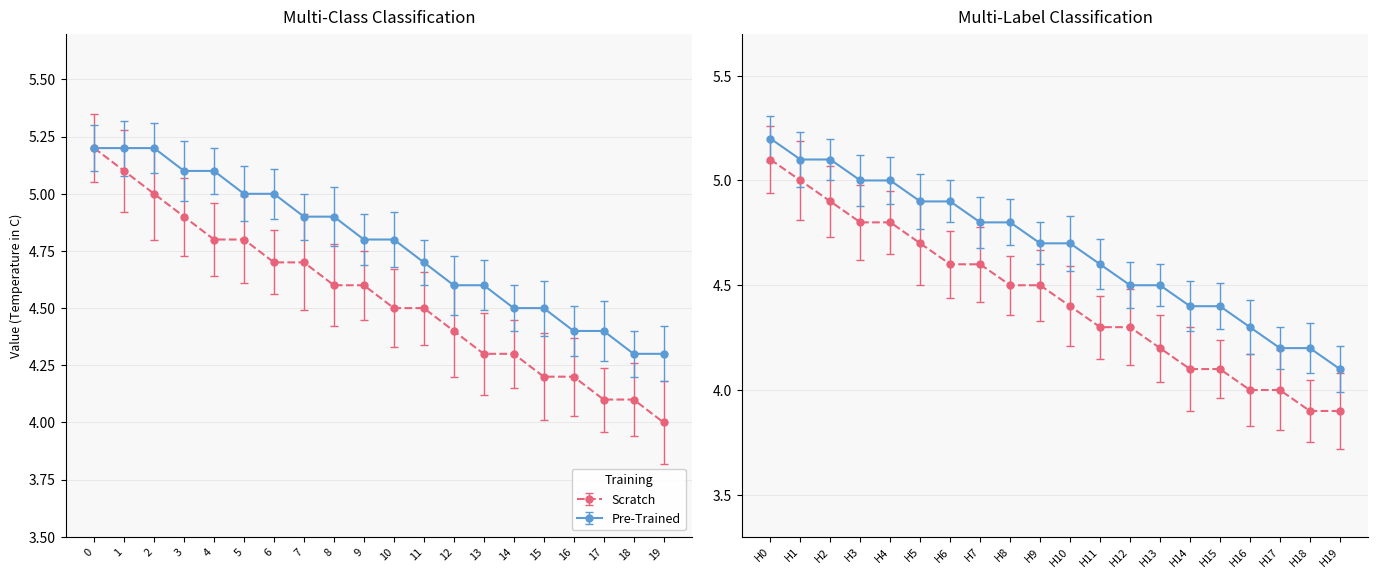

Which series has the largest total across all categories?

Pre-Trained